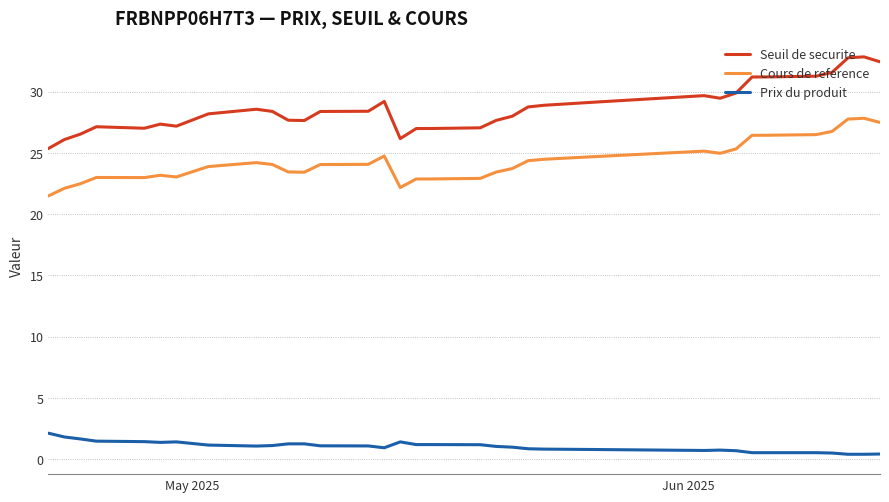

Rank the series by their maximum value, from lowest to highest.

Prix du produit, Cours de reference, Seuil de securite